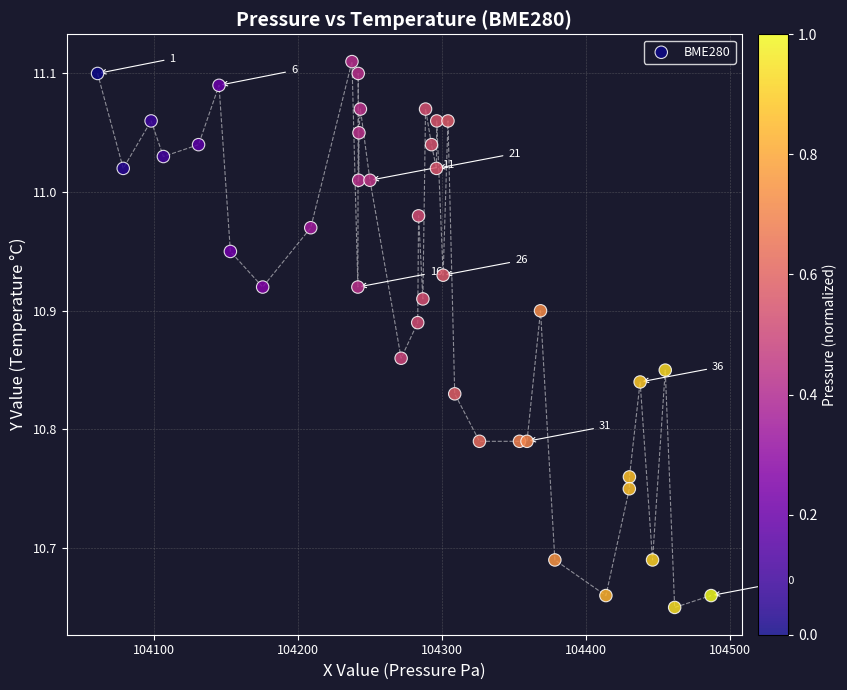

What is the range of X values (max minus min)?

426.4